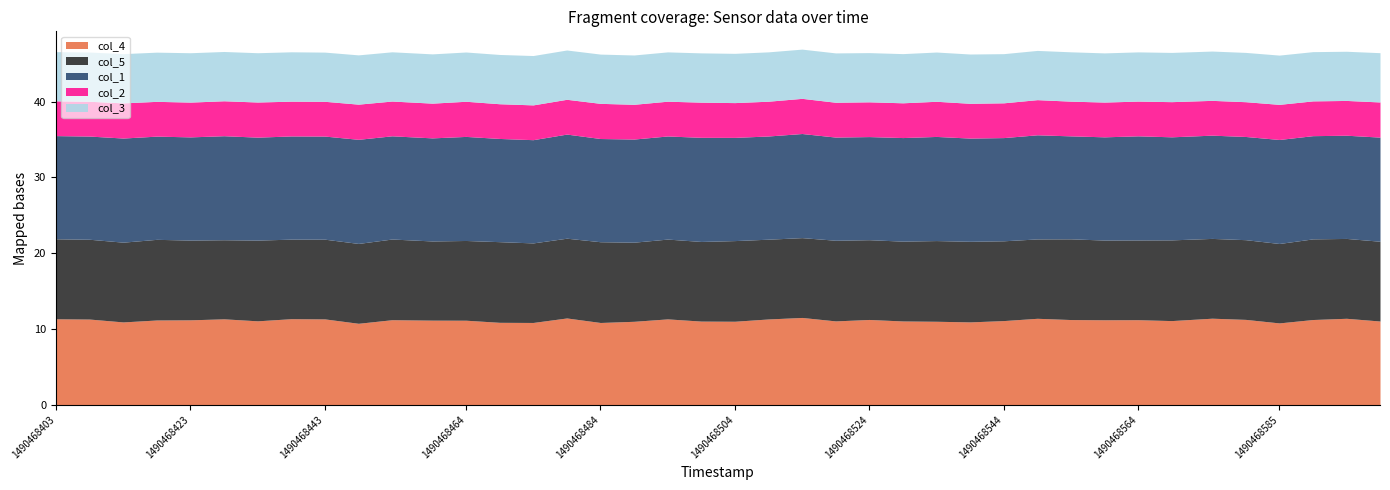

True or false: col_1 and col_2 intersect in this chart.

False